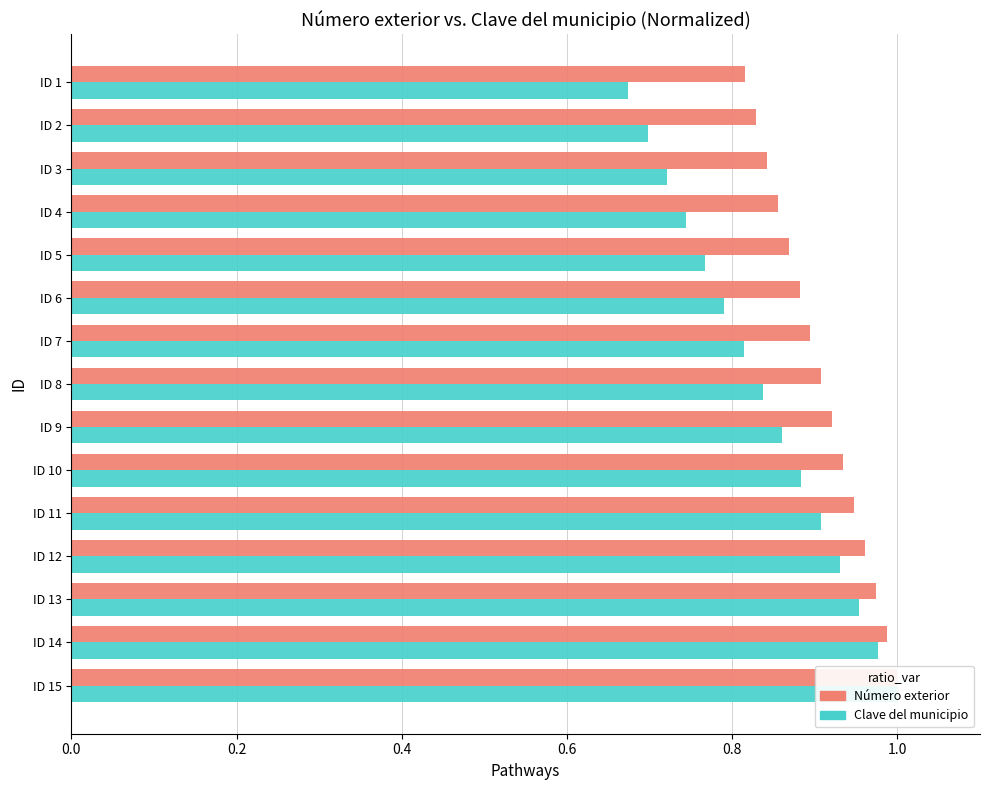

What is the average value of the Clave del municipio series?

0.8